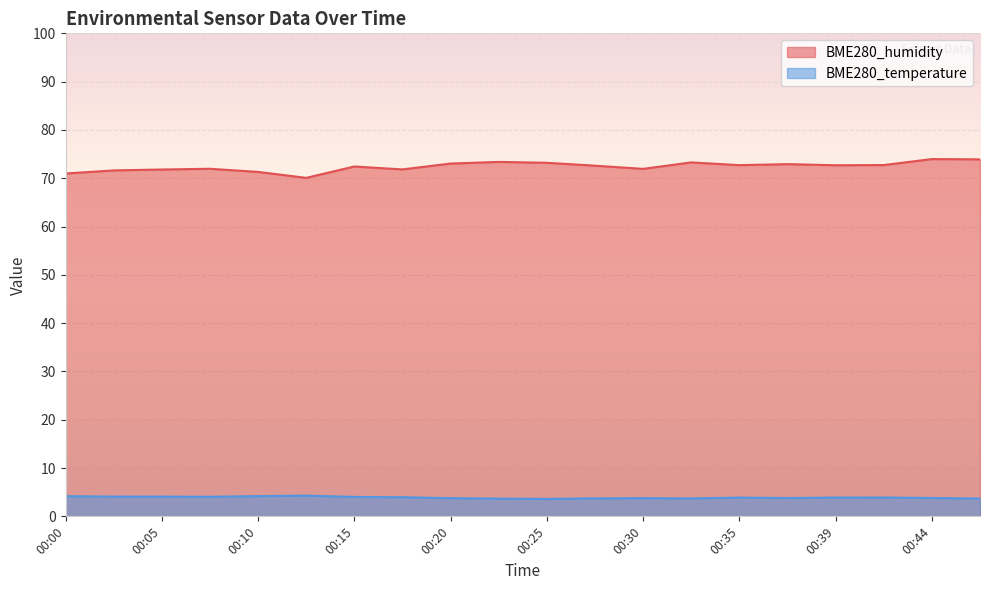

Reading left to right, extract all data points from this chart.

BME280_humidity: 00:00=71.0	00:03=71.6	00:05=71.8	00:08=72.0	00:10=71.3	00:13=70.1	00:15=72.4	00:17=71.8	00:20=73.0	00:22=73.4	00:25=73.2	00:27=72.6	00:30=71.9	00:32=73.3	00:35=72.7	00:37=72.9	00:39=72.7	00:42=72.7	00:44=74.0	00:47=73.9
BME280_temperature: 00:00=4.2	00:03=4.1	00:05=4.1	00:08=4.0	00:10=4.2	00:13=4.3	00:15=4.0	00:17=4.0	00:20=3.8	00:22=3.7	00:25=3.6	00:27=3.7	00:30=3.8	00:32=3.7	00:35=3.9	00:37=3.8	00:39=3.9	00:42=3.9	00:44=3.8	00:47=3.7